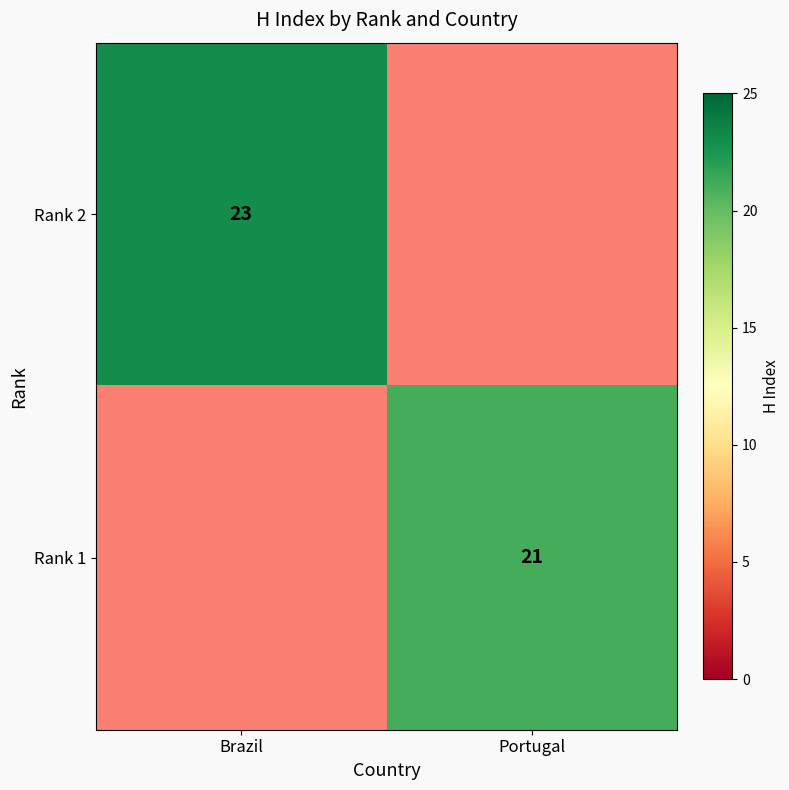

The Rank 2 series shows 31 at Brazil. True or false?

False